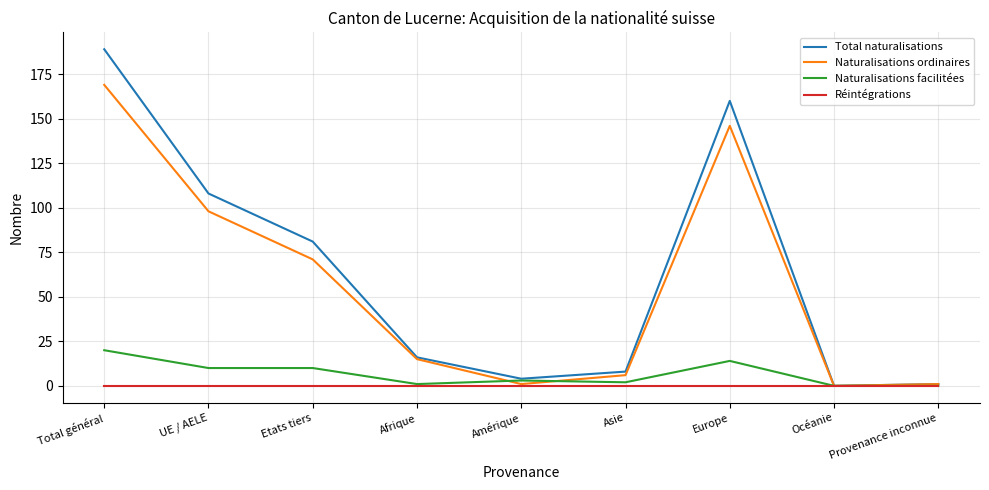

At how many categories does at least one series exceed 84?

3